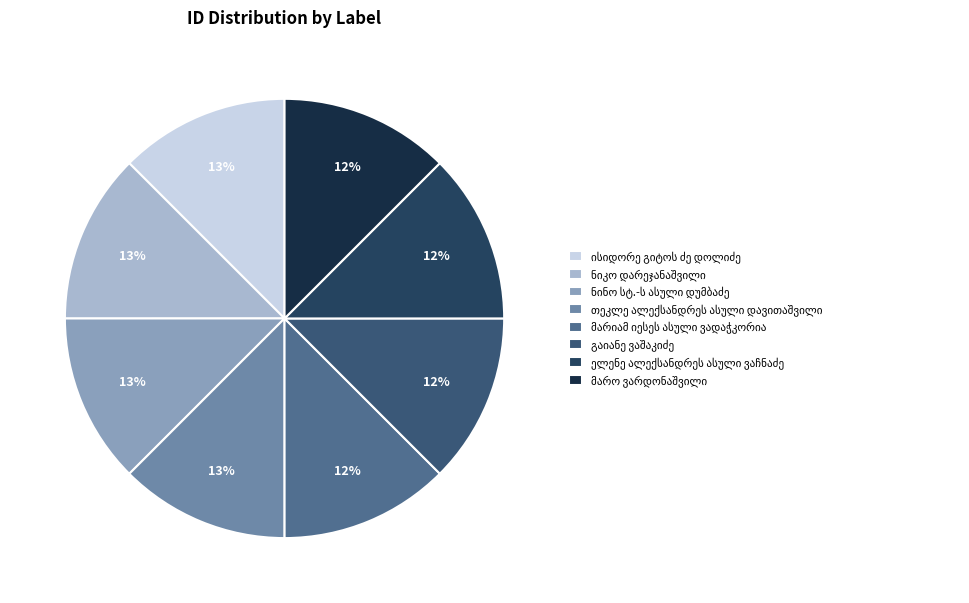

Which slice is the largest?

ისიდორე გიტოს ძე დოლიძე